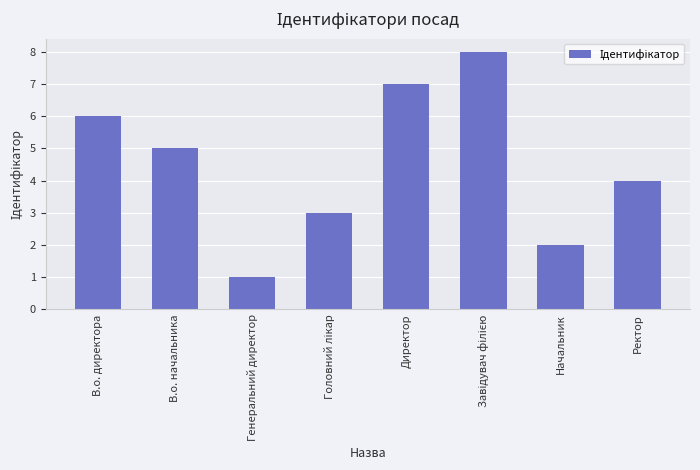

What is the label of the 4th bar from the right?

Директор